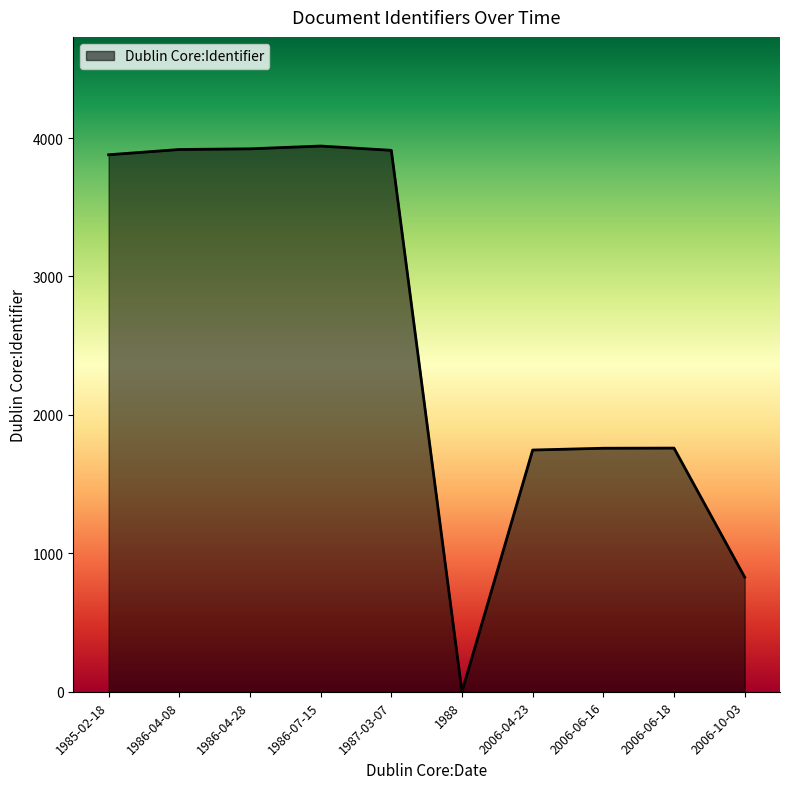

What is the sum of the values at 2006-10-03 and 1987-03-07?

4739